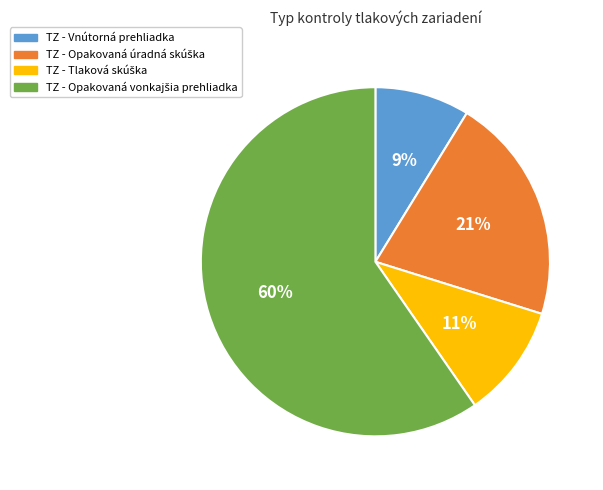

Is it true that TZ - Vnútorná prehliadka is 9% of the pie?

True